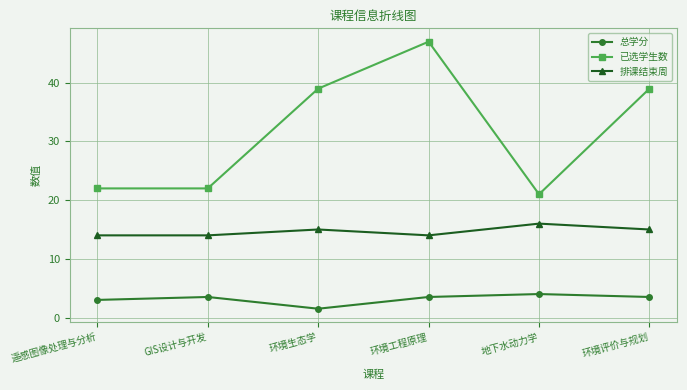

True or false: 已选学生数 has more than 1 interior local peaks.

False